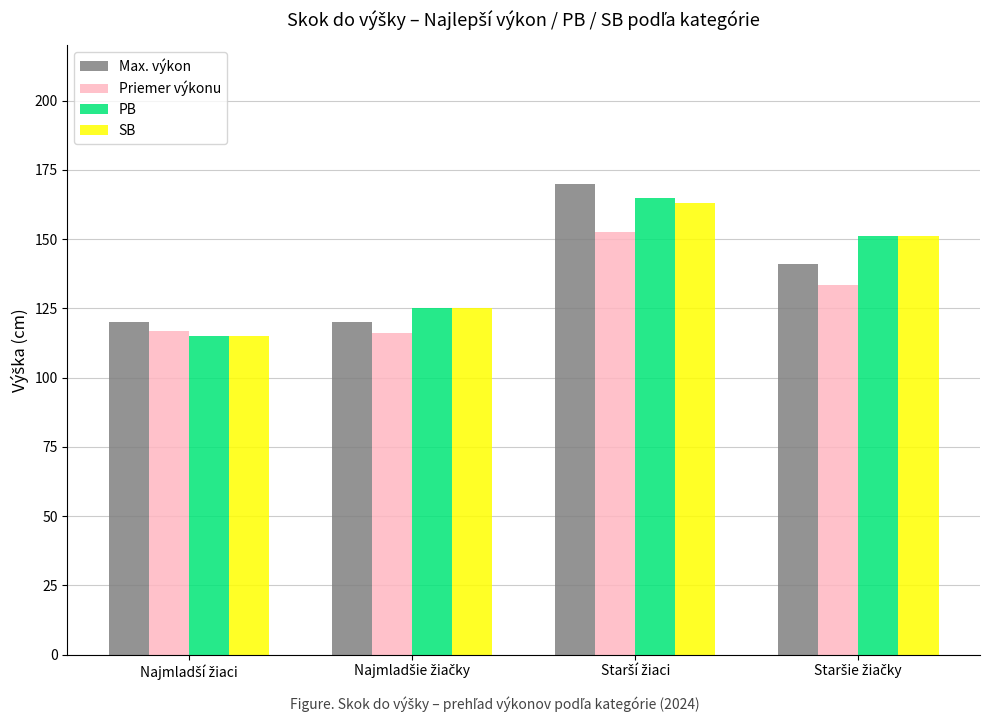

What is the average value of the Priemer výkonu series?

129.7